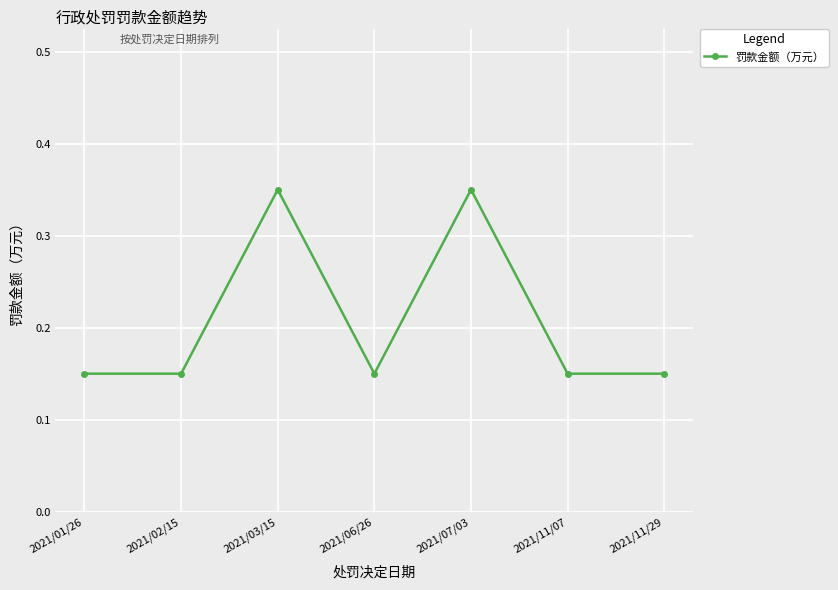

True or false: the data shows 0.5 at 2021/07/03.

False